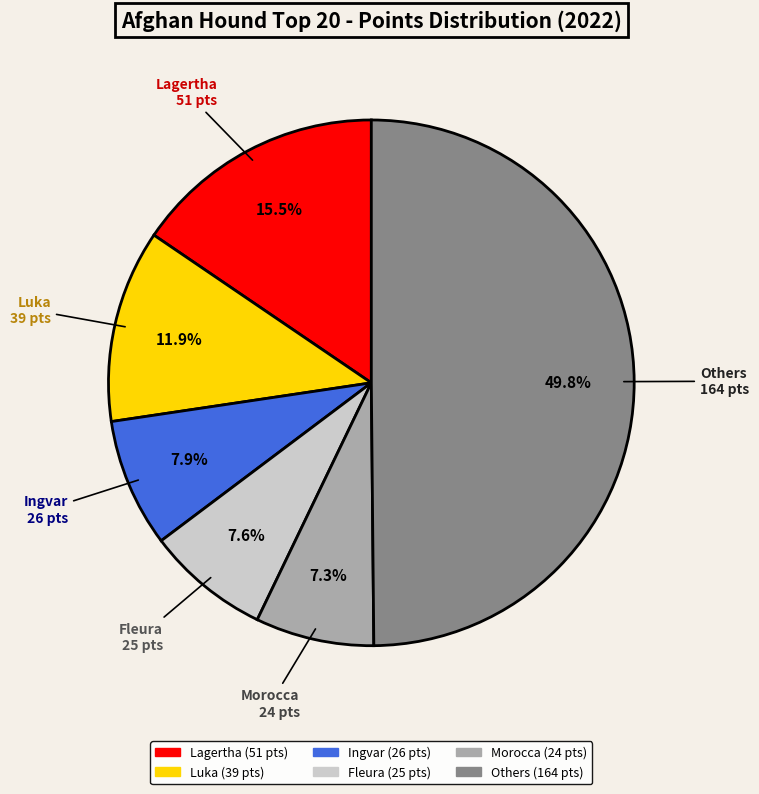

How many segments does this pie chart have?

6